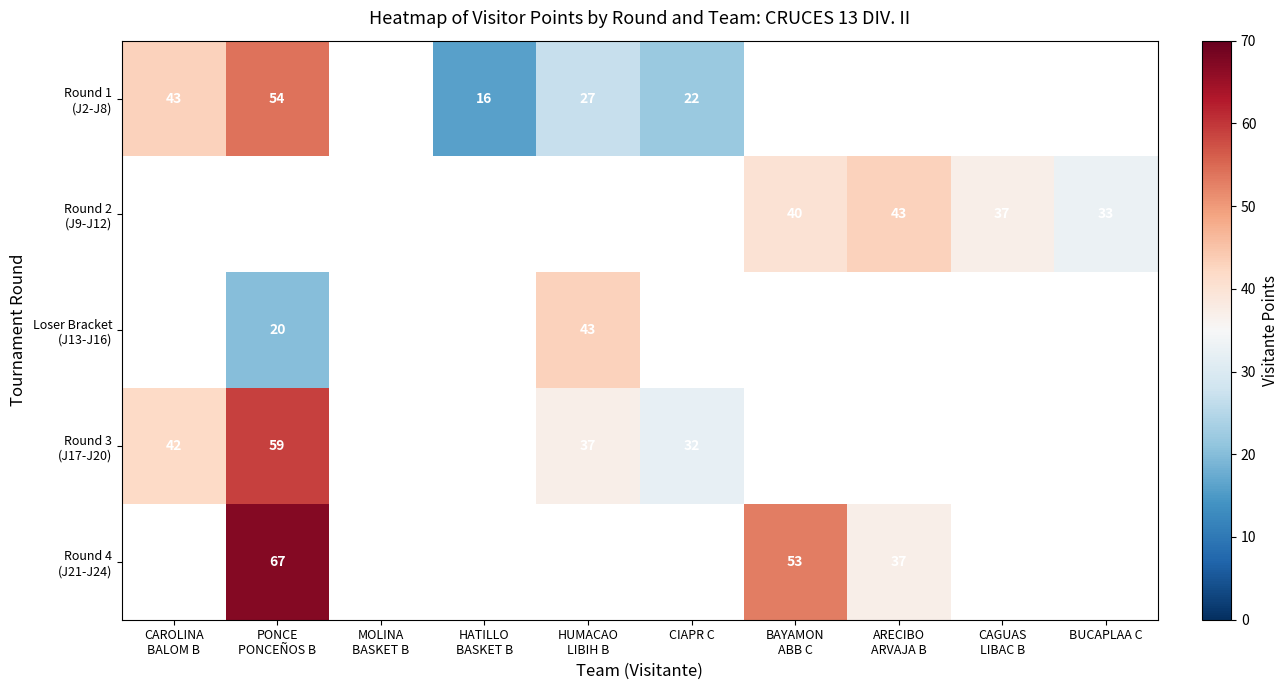

What is the greatest value displayed?

67.0